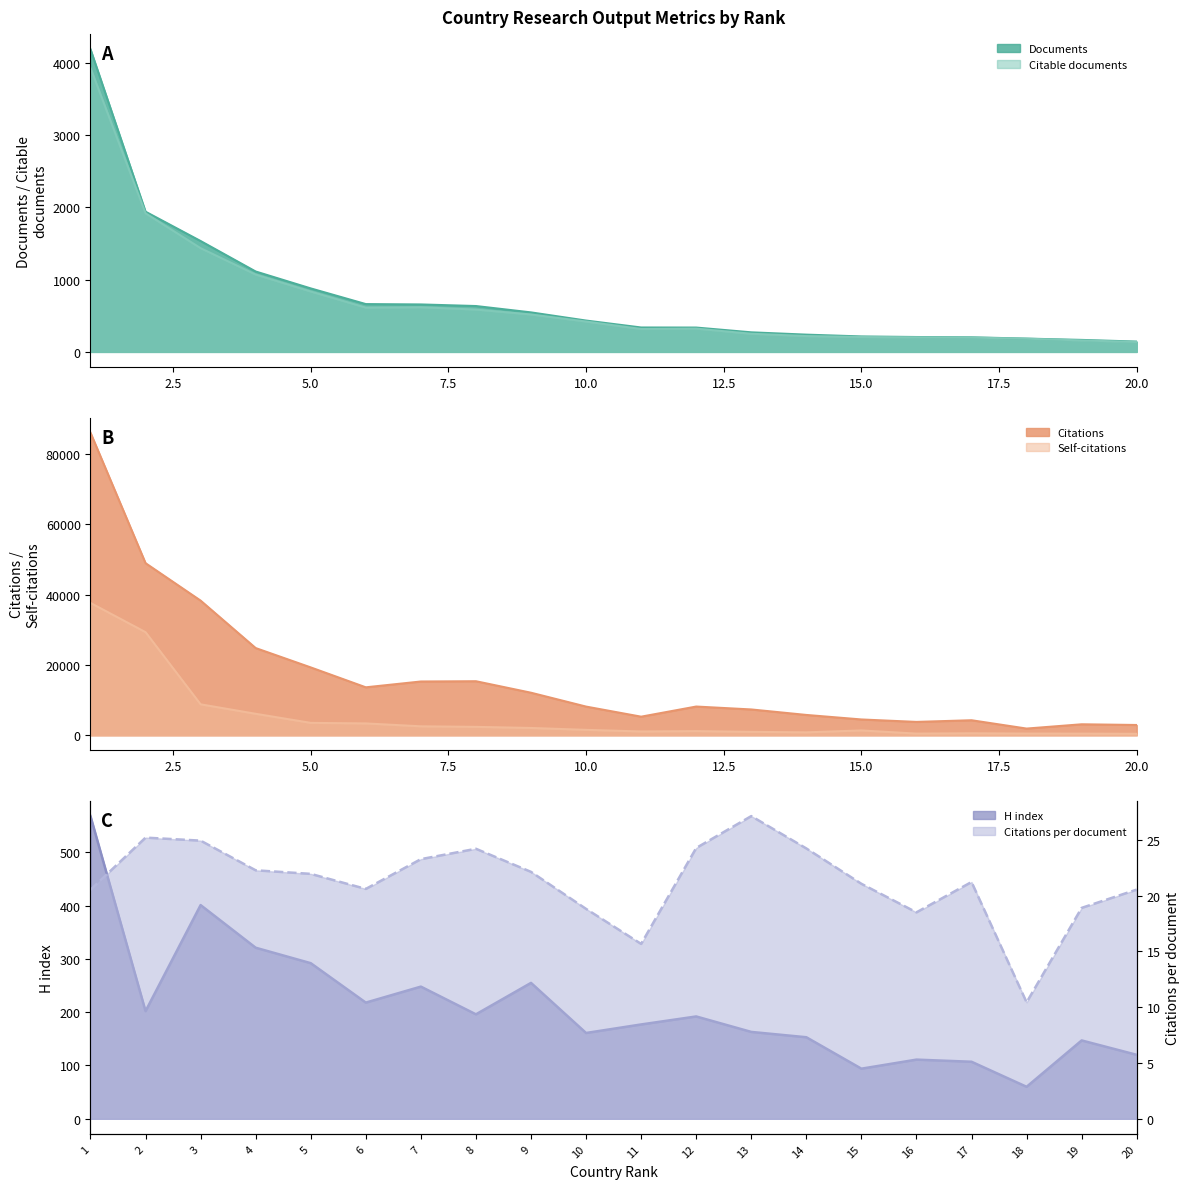

Is the value of Documents at 6 greater than the value of Self-citations at 17?

Yes